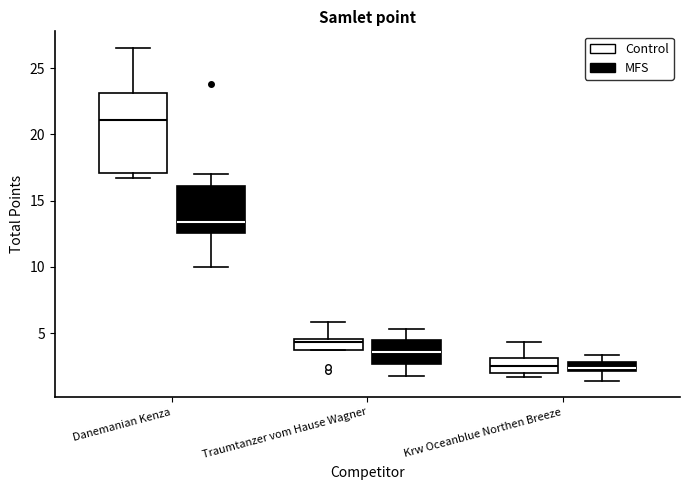

Where does the lower whisker of the box for Krw Oceanblue Northen Breeze (MFS) end on the y-axis? The values are not printed on the chart, so give them approximately, as read against the axis.

1.5